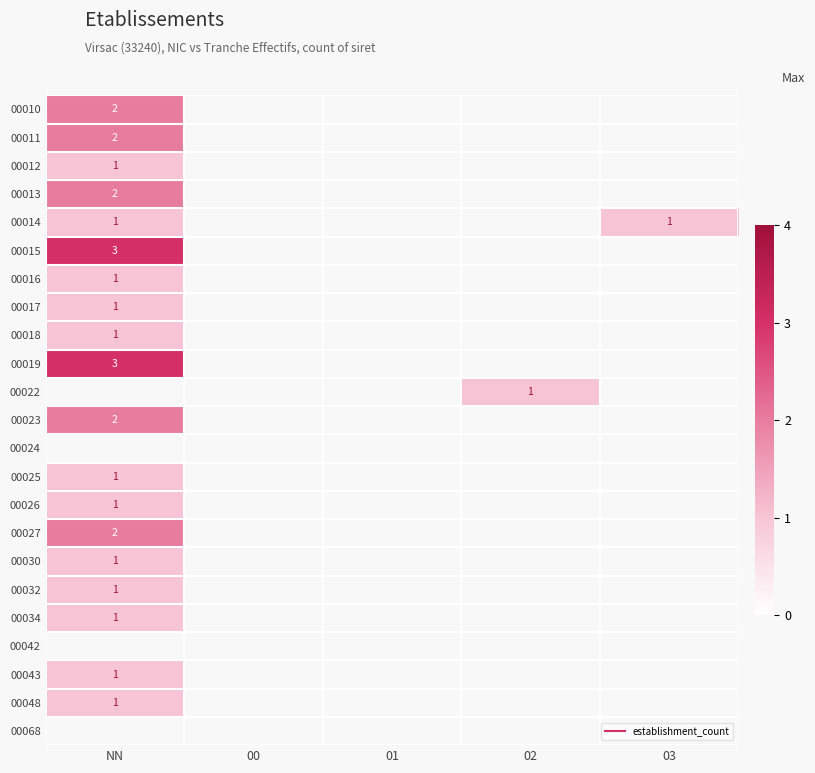

The 00023 series shows 2.0 at NN. True or false?

True